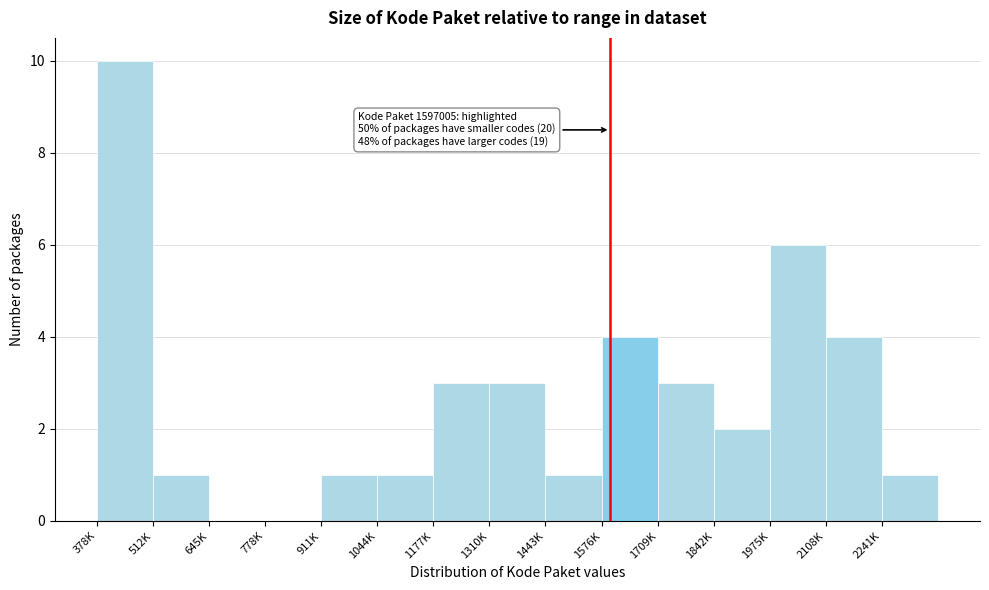

Reading right to left, extract all data points from this chart.

2241K=1	2108K=4	1975K=6	1842K=2	1709K=3	1576K=4	1443K=1	1310K=3	1177K=3	1044K=1	911K=1	778K=0	645K=0	512K=1	378K=10